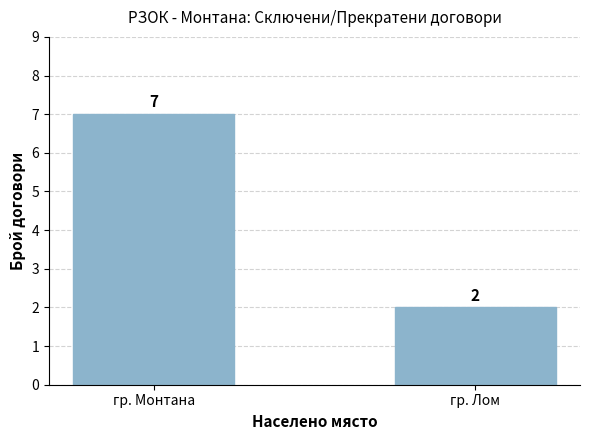

What is the sum of all values?

9